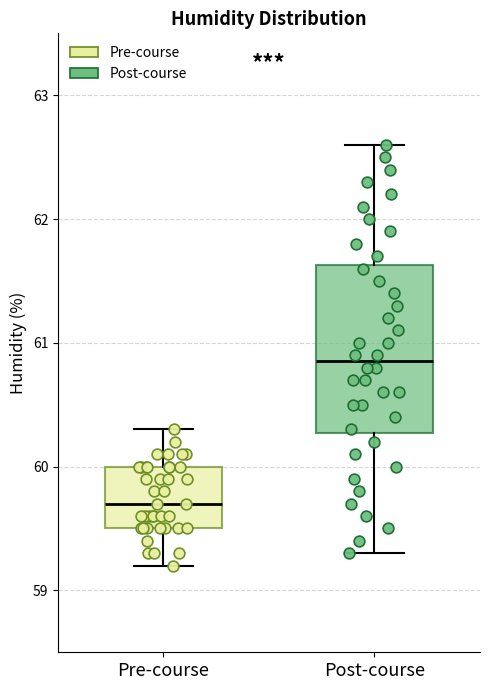

Reading left to right, read every box against the y-axis: the position of its median line, the range the box covers, and the ends of its whiskers. The values are not printed on the chart, so give them approximately, as read against the axis.

Pre-course: median 59.7, box 59.5 to 60.0, whiskers 59.2 to 60.3
Post-course: median 60.9, box 60.3 to 61.6, whiskers 59.3 to 62.6